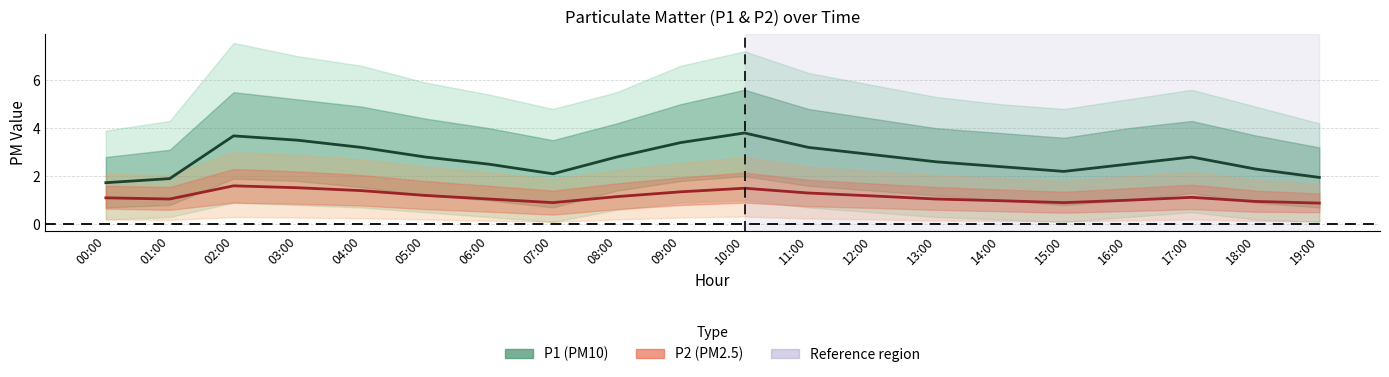

How many interior local valleys does the P1 series have?

2